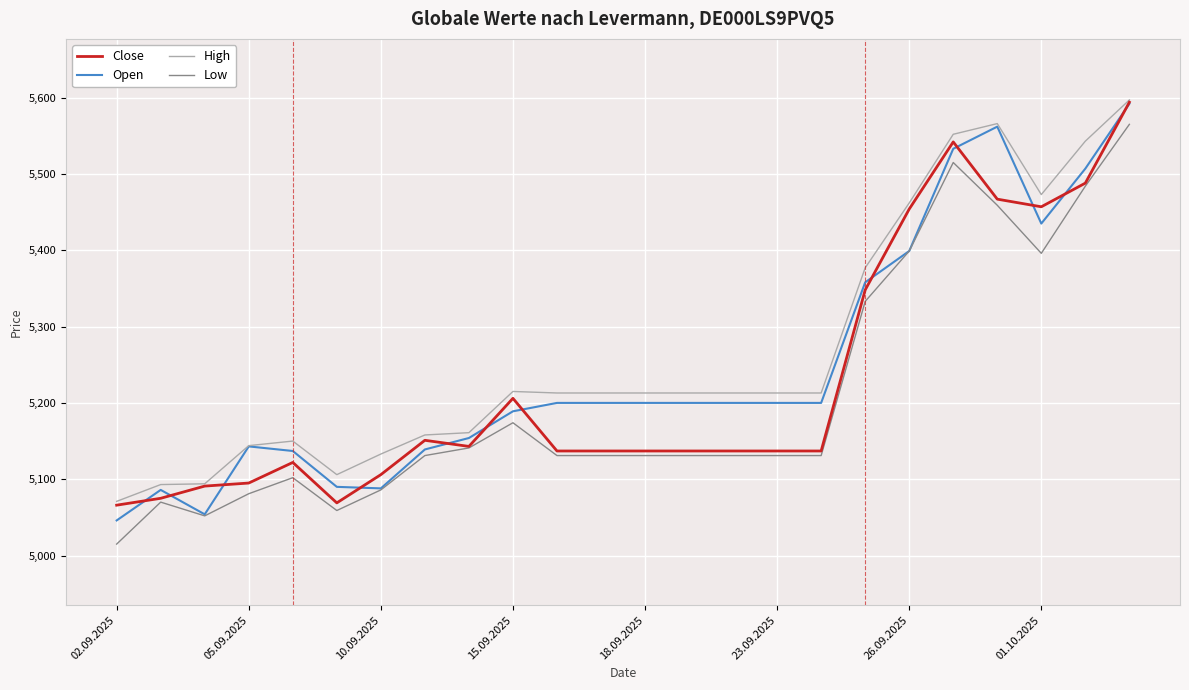

True or false: Low and High cross at least once.

False